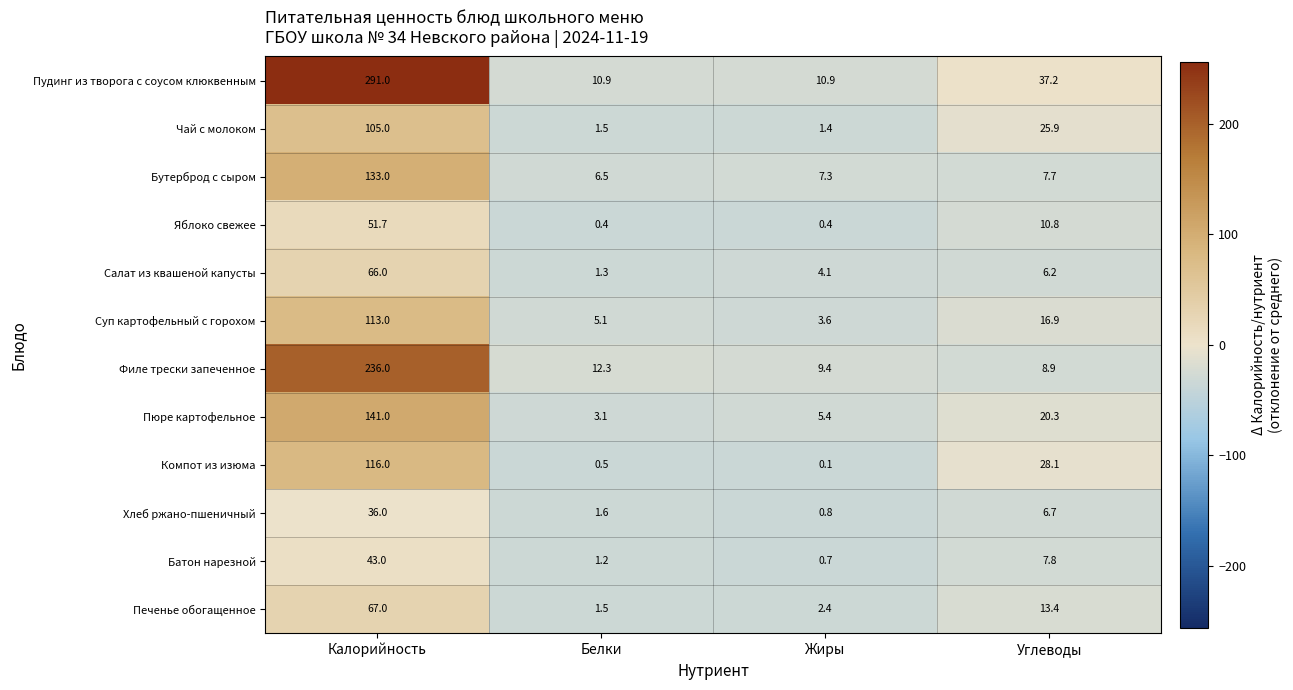

Rank the series at Углеводы from highest to lowest value.

Пудинг из творога с соусом клюквенным, Компот из изюма, Чай с молоком, Пюре картофельное, Суп картофельный с горохом, Печенье обогащенное, Яблоко свежее, Филе трески запеченное, Батон нарезной, Бутерброд с сыром, Хлеб ржано-пшеничный, Салат из квашеной капусты